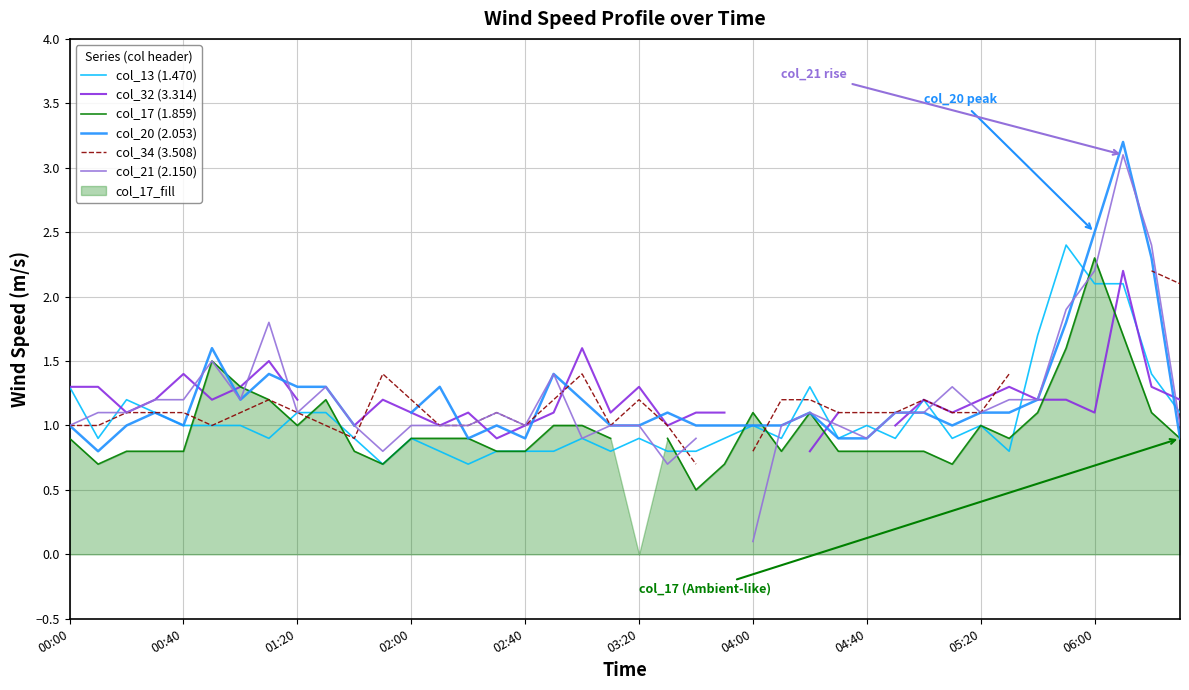

True or false: col_13 (1.470) has a value of 0.4 at 04:40.

False